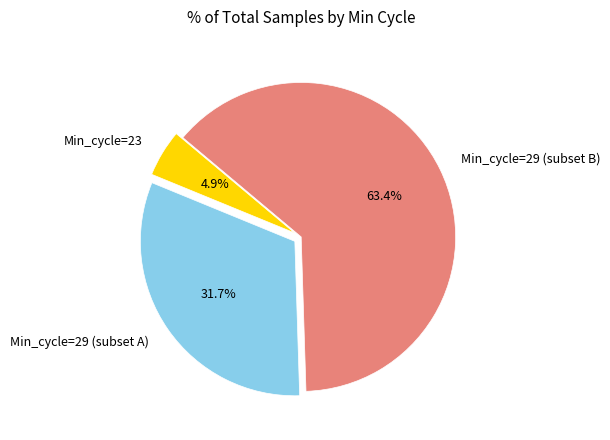

Is there a majority slice in this chart?

Yes